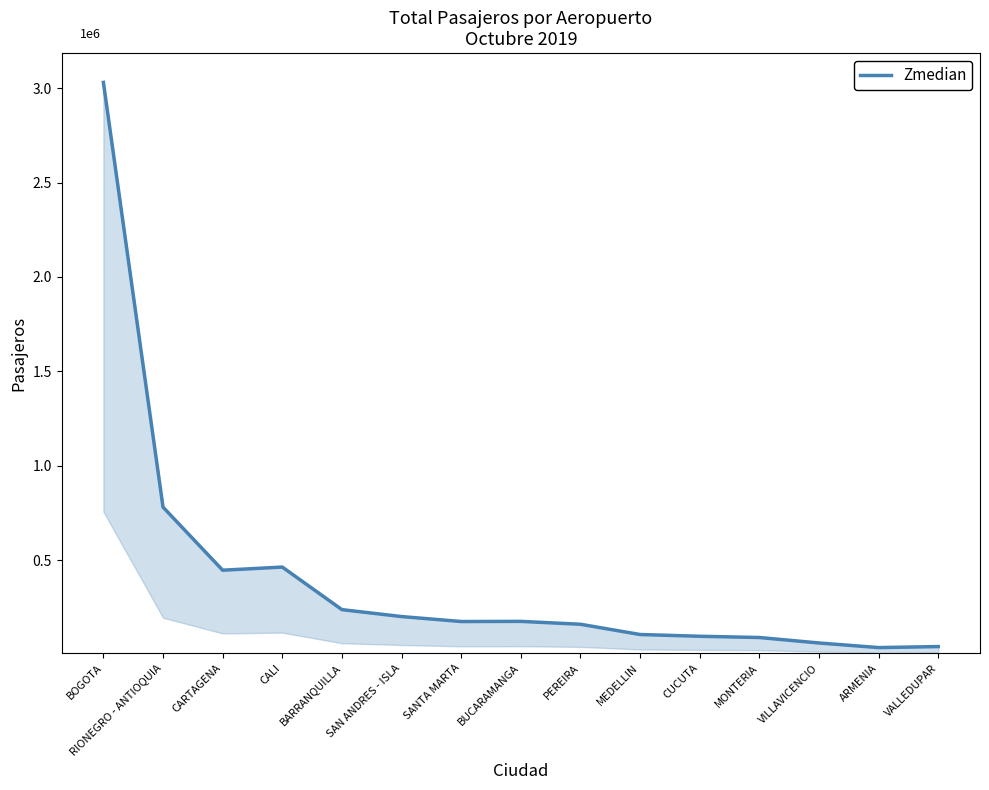

Reading left to right, transcribe all the data shown in this chart.

3.0	0.8	0.4	0.5	0.2	0.2	0.2	0.2	0.2	0.1	0.1	0.1	0.1	0.0	0.0